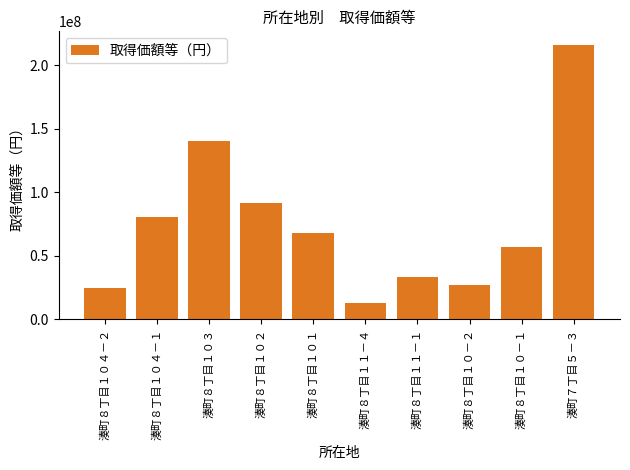

List the labels in order of value, smallest first.

湊町８丁目１１－４, 湊町８丁目１０４－２, 湊町８丁目１０－２, 湊町８丁目１１－１, 湊町８丁目１０－１, 湊町８丁目１０１, 湊町８丁目１０４－１, 湊町８丁目１０２, 湊町８丁目１０３, 湊町７丁目５－３